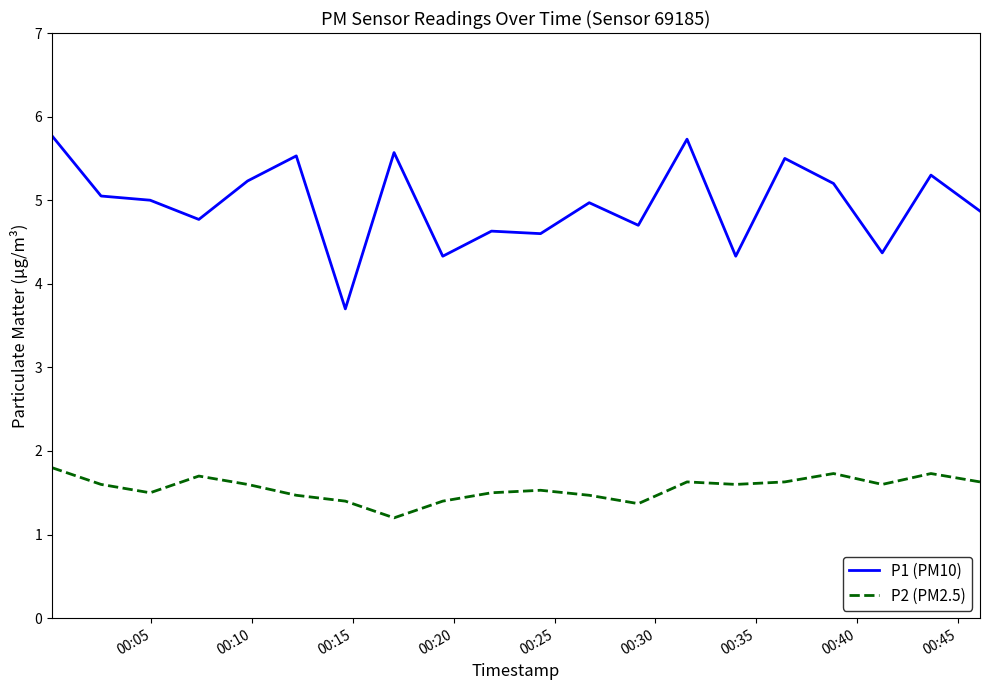

Which series has the largest total across all categories?

P1 (PM10)